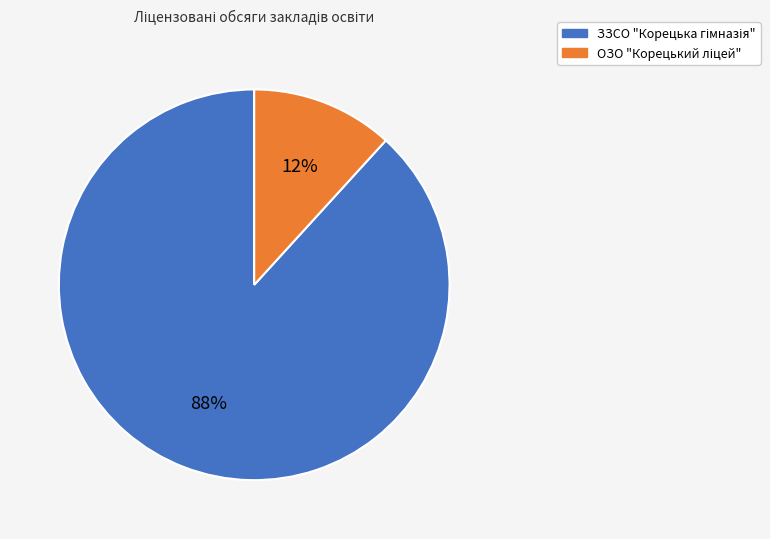

To the nearest percent, what is the difference between the largest and smallest slice percentages?

76%